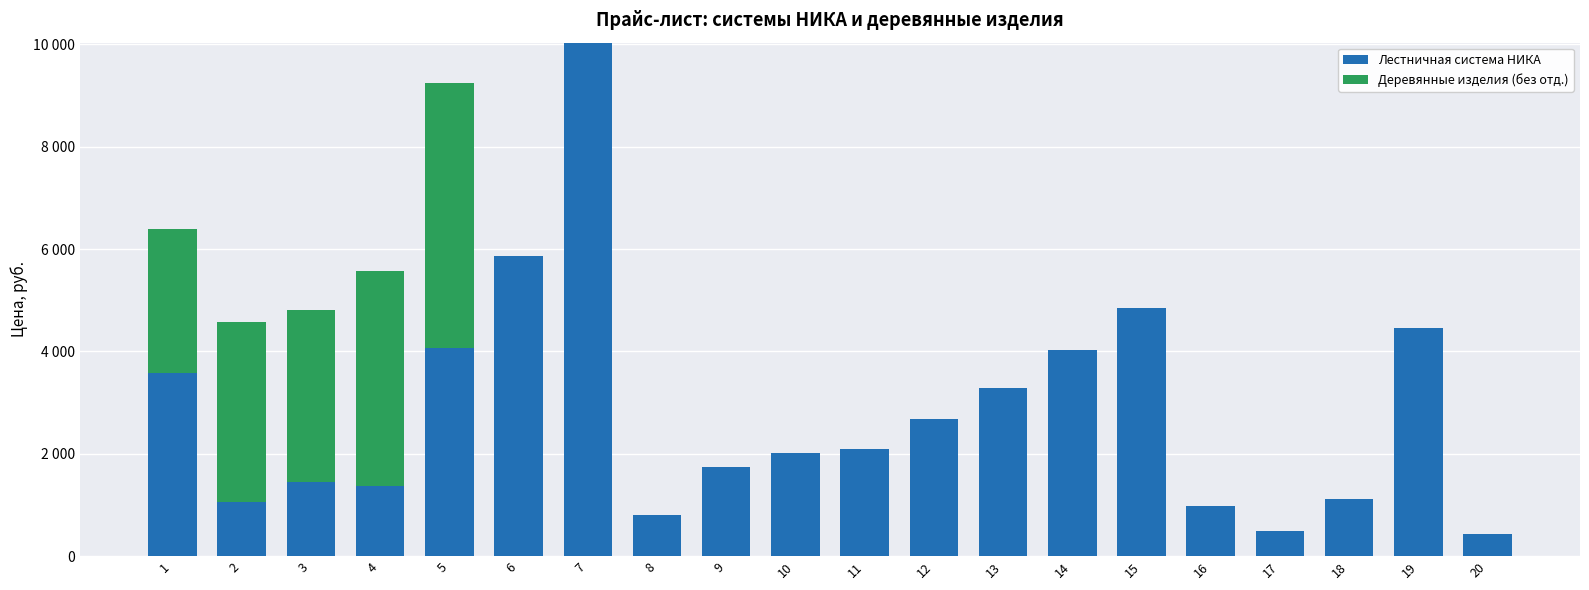

What are all the series names shown in the legend?

Лестничная система НИКА, Деревянные изделия (без отд.)